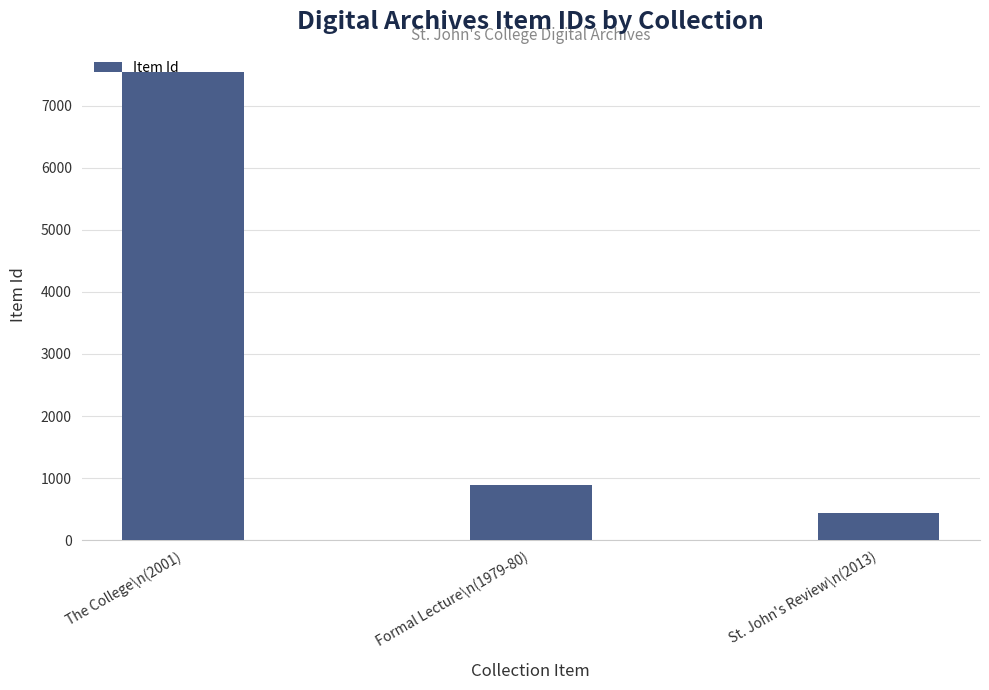

What is the average value?

2959